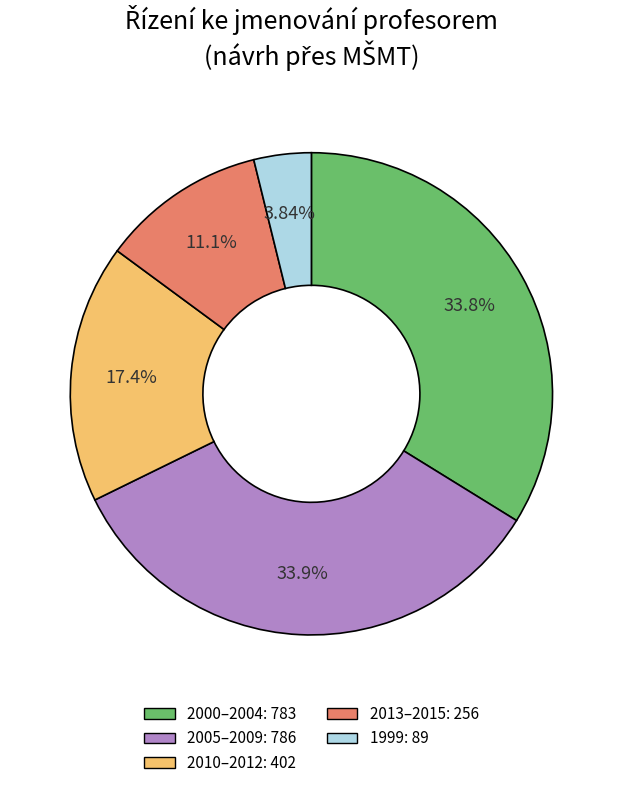

Count the number of slices in the pie.

5